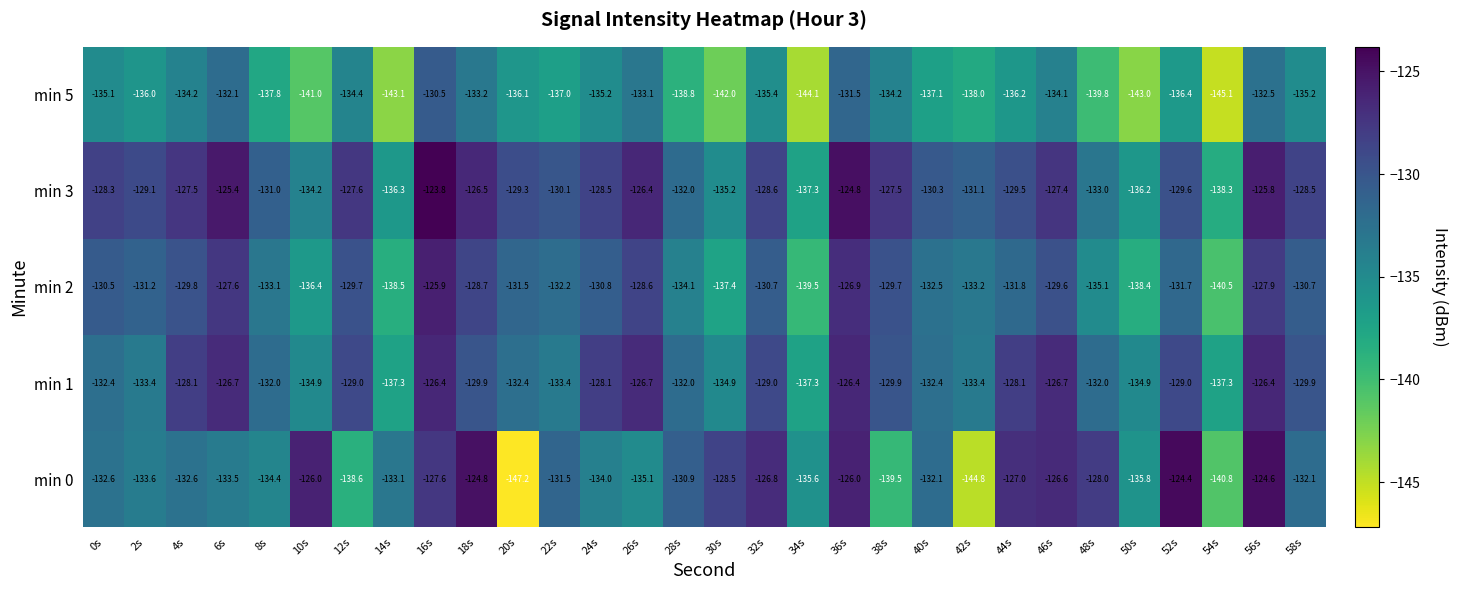

Which series has the widest spread of values?

min 0